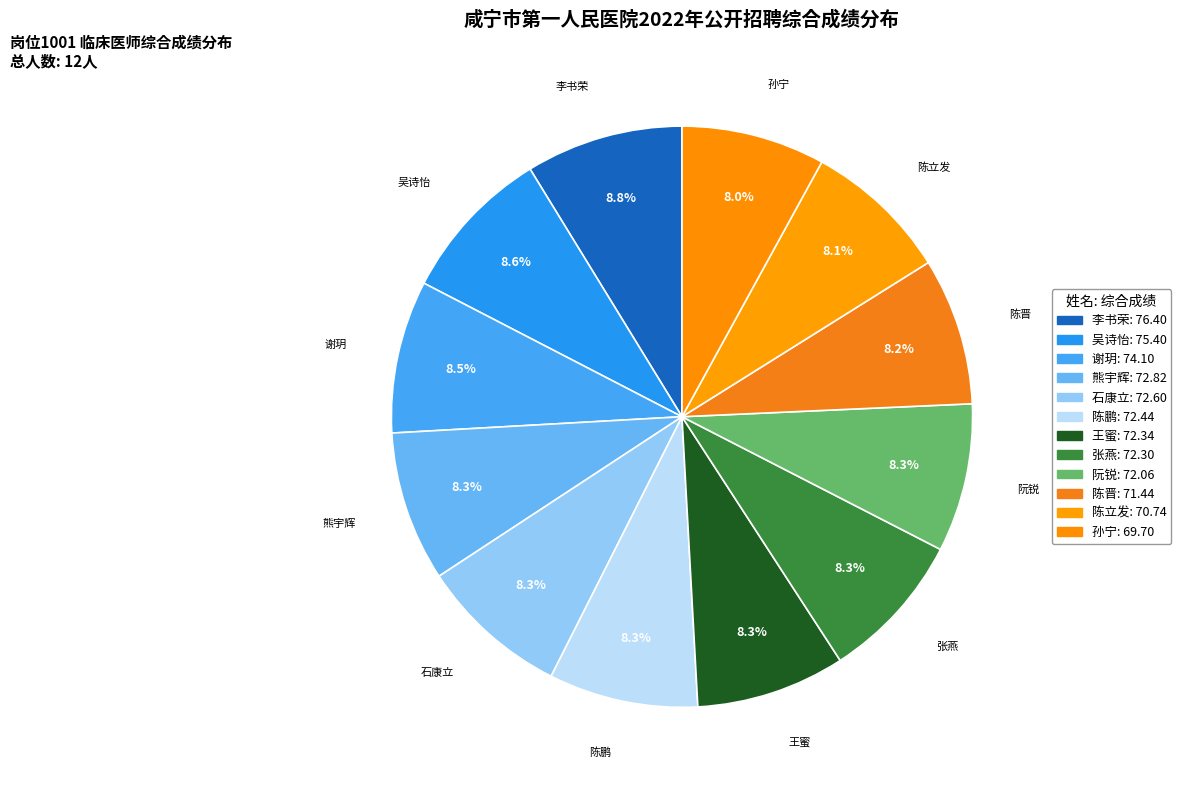

Rank the categories by value from lowest to highest.

孙宁, 陈立发, 陈晋, 阮锐, 张燕, 王蜜, 陈鹏, 石康立, 熊宇辉, 谢玥, 吴诗怡, 李书荣